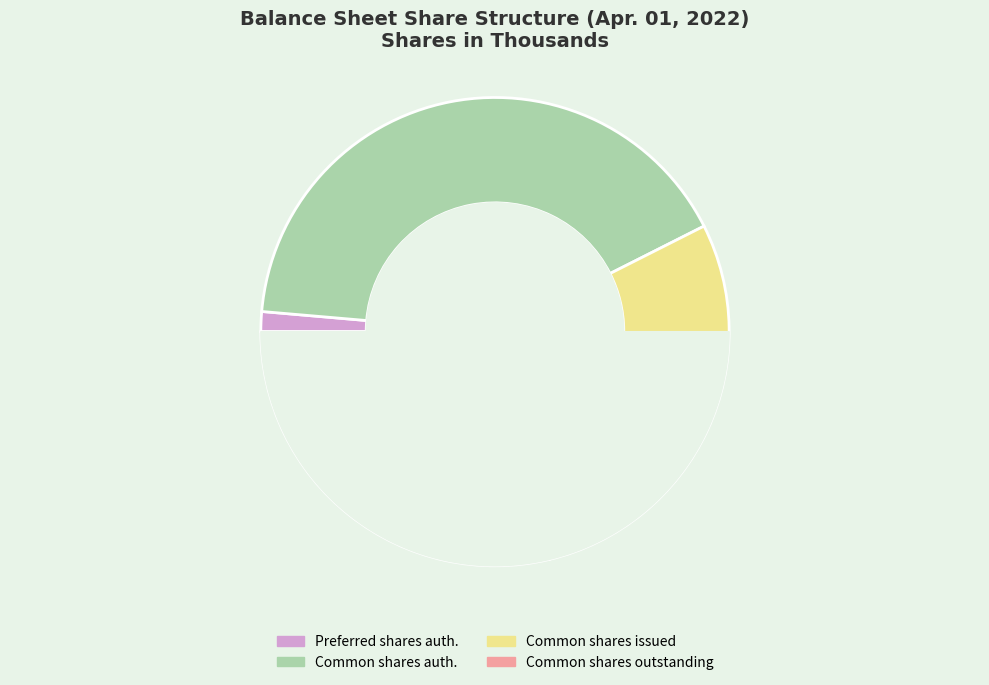

Which slice is the largest?

Common stock, shares authorized